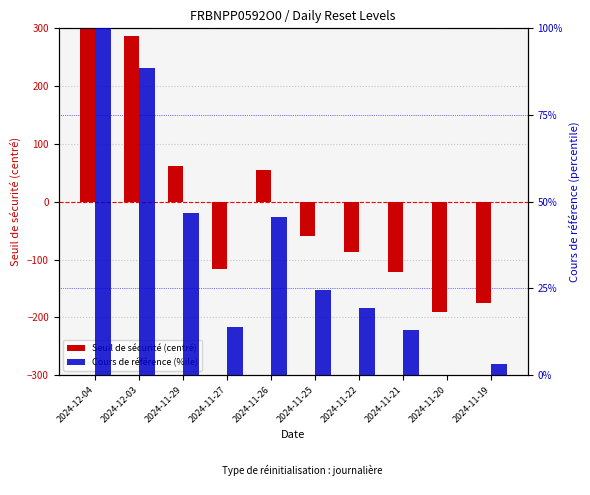

List the series in order of their overall mean, highest first.

Cours de référence (%ile), Seuil de sécurité (centré)